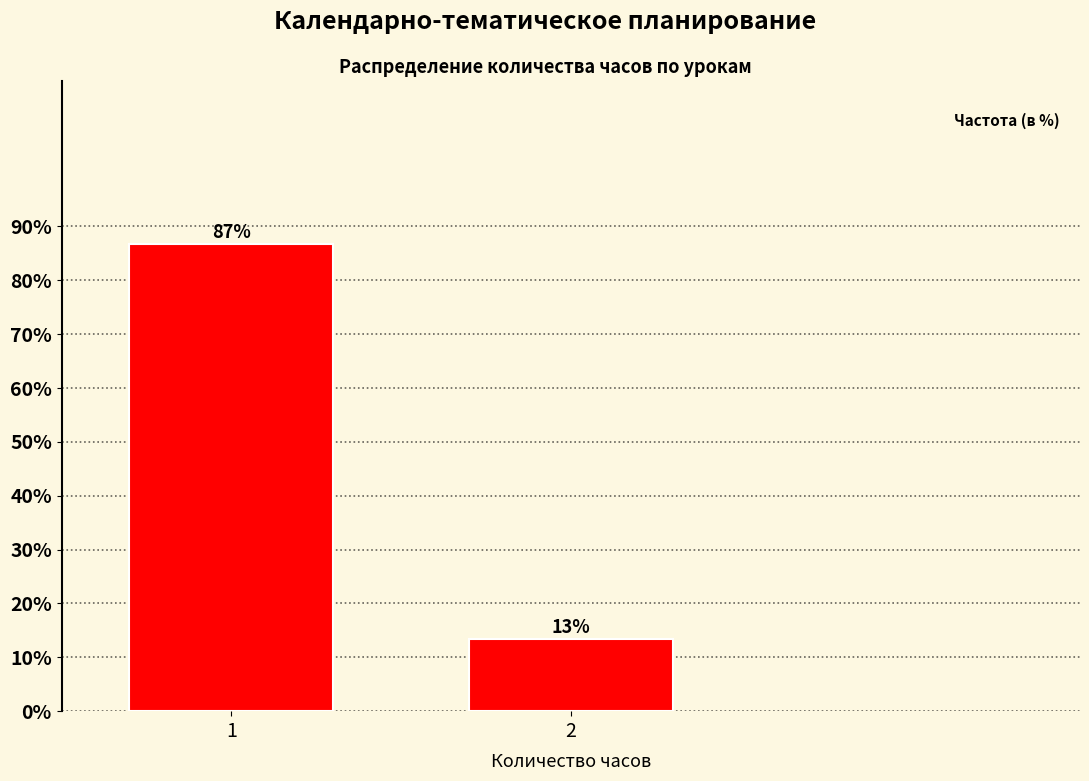

What is the smallest value displayed?

13.3